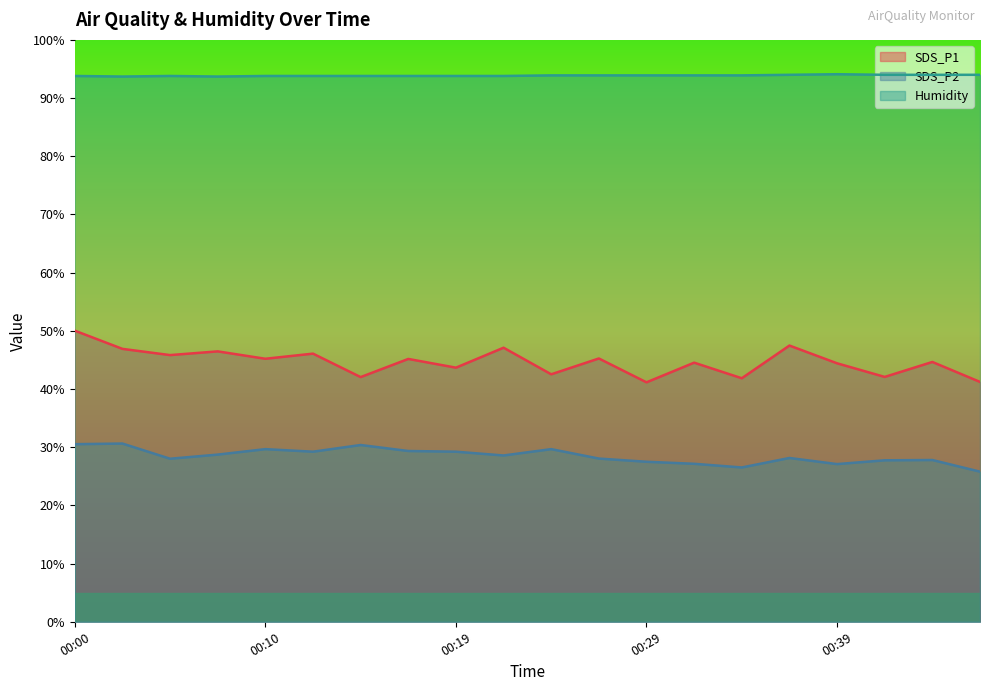

Rank the series at 00:29 from highest to lowest value.

Humidity, SDS_P1, SDS_P2